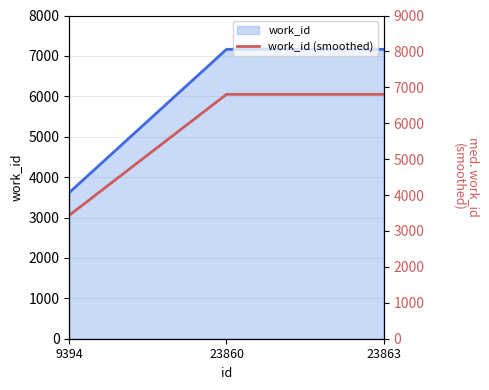

How many data points are less than 6804?

1